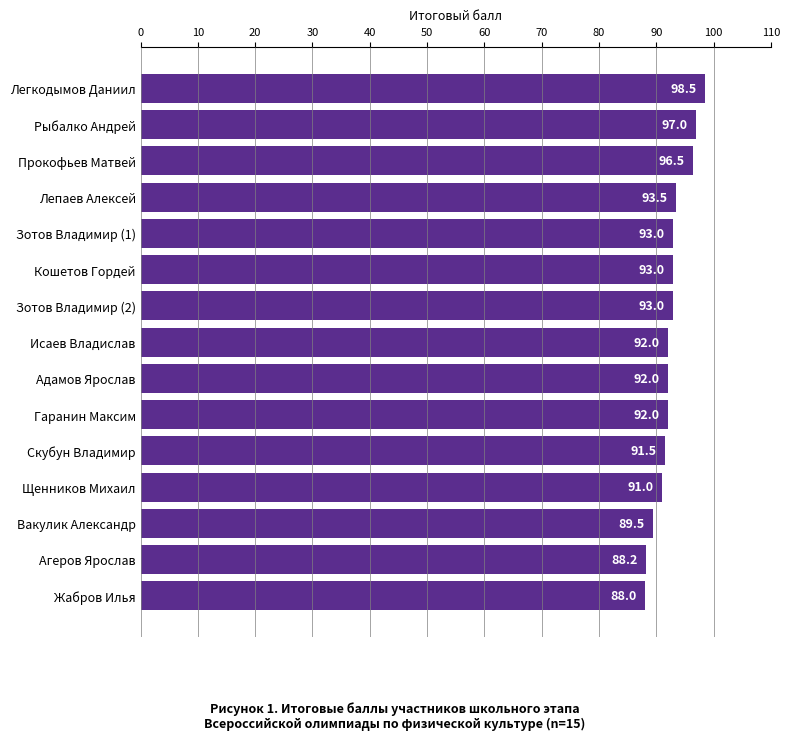

Reading bottom to top, transcribe all the data shown in this chart.

Жабров Илья=88.0	Агеров Ярослав=88.2	Вакулик Александр=89.5	Щенников Михаил=91.0	Скубун Владимир=91.5	Гаранин Максим=92.0	Адамов Ярослав=92.0	Исаев Владислав=92.0	Зотов Владимир (2)=93.0	Кошетов Гордей=93.0	Зотов Владимир (1)=93.0	Лепаев Алексей=93.5	Прокофьев Матвей=96.5	Рыбалко Андрей=97.0	Легкодымов Даниил=98.5